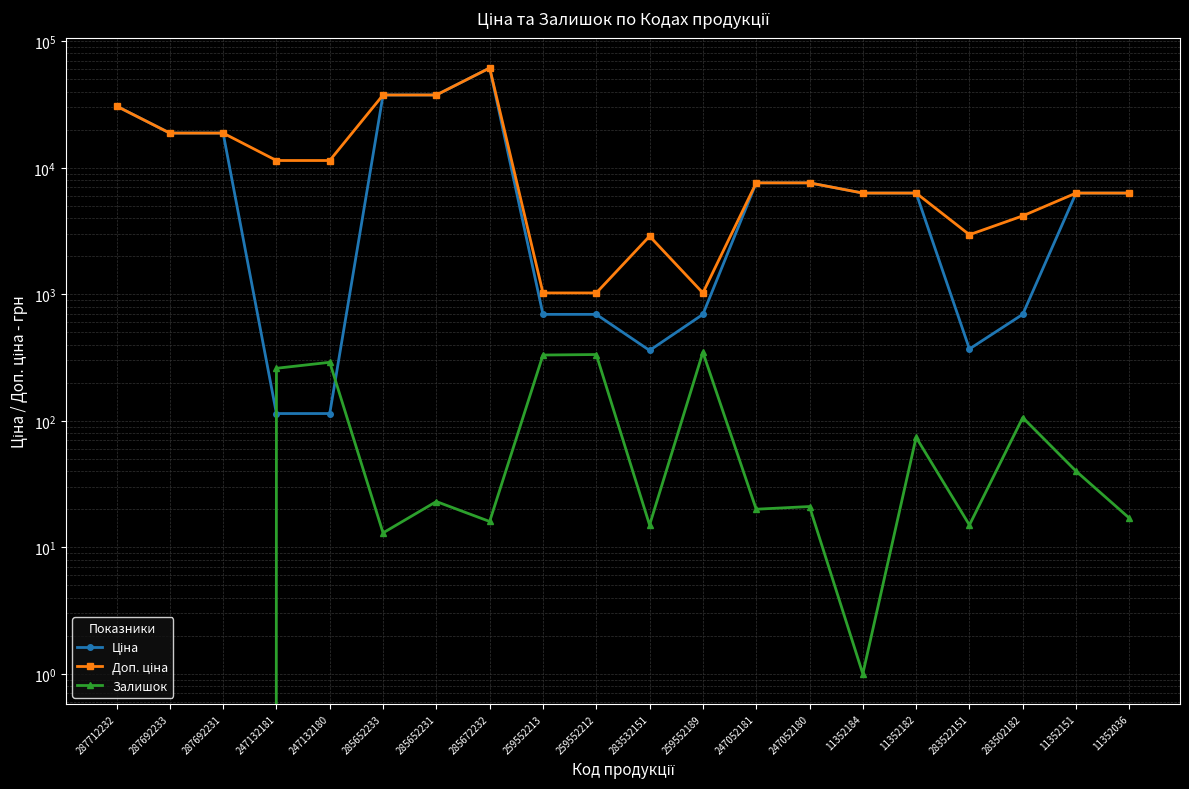

In Залишок, how many points are higher than both neighbors (excluding endpoints)?

7